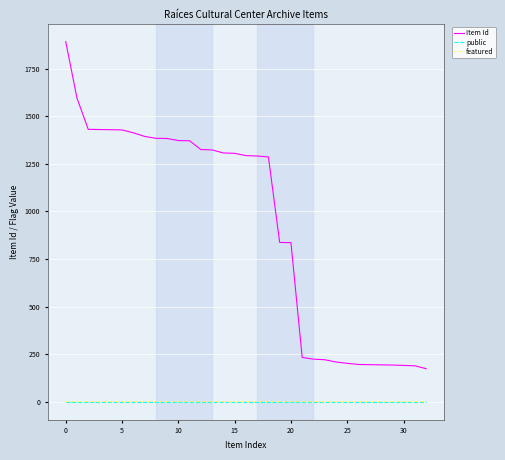

Does the chart have visible grid lines?

Yes